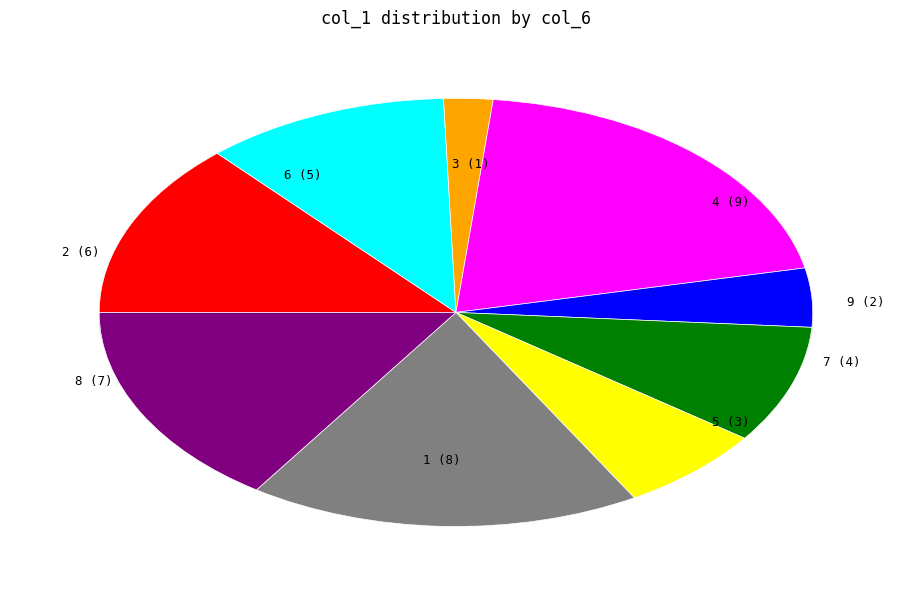

How many slices are in this pie chart?

9